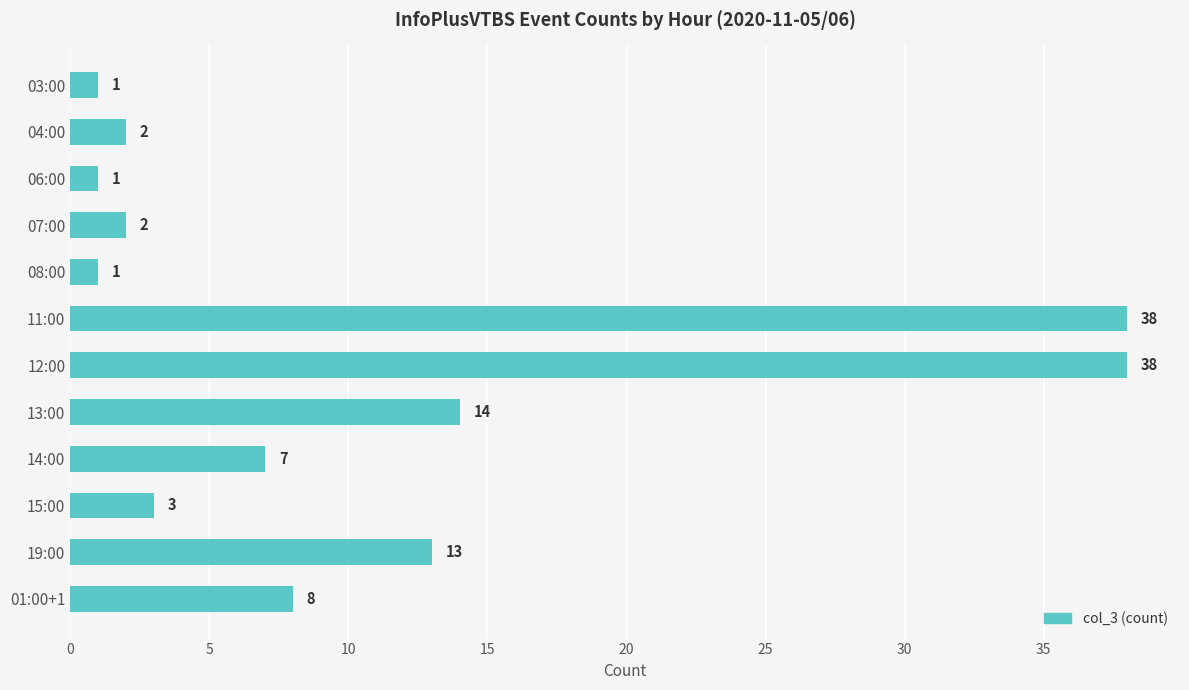

Reading top to bottom, transcribe all the data shown in this chart.

03:00=1	04:00=2	06:00=1	07:00=2	08:00=1	11:00=38	12:00=38	13:00=14	14:00=7	15:00=3	19:00=13	01:00+1=8